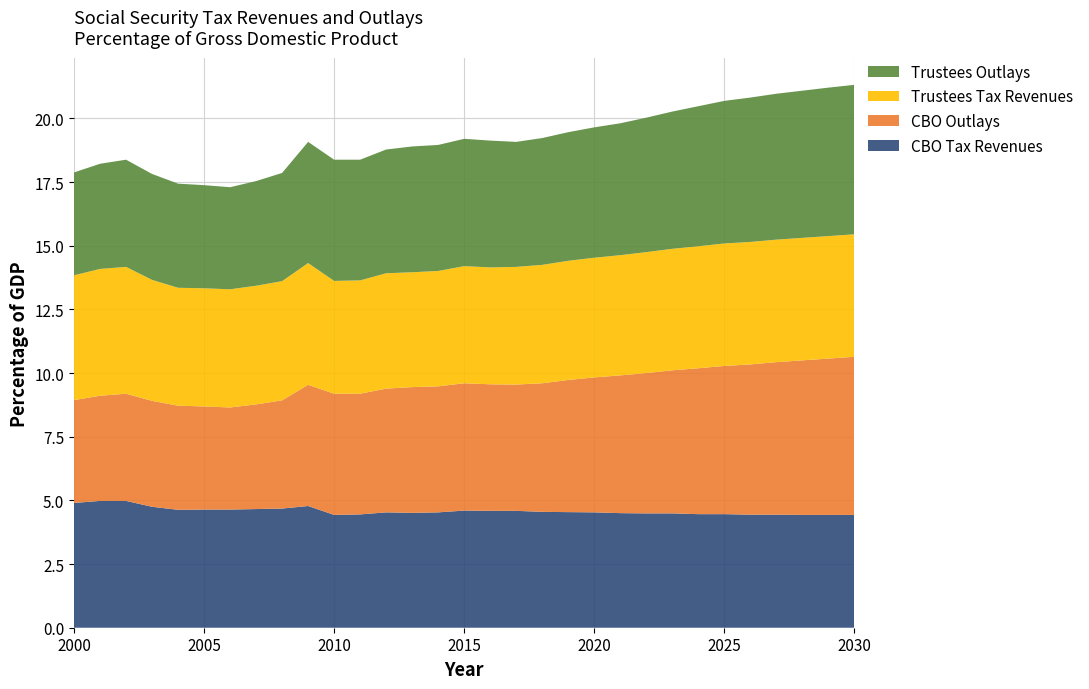

Reading right to left, extract all data points from this chart.

CBO Tax Revenues: 4.4	4.4	4.4	4.4	4.4	4.5	4.5	4.5	4.5	4.5	4.5	4.5	4.5	4.6	4.6	4.6	4.5	4.5	4.5	4.5	4.4	4.8	4.7	4.7	4.6	4.6	4.6	4.8	5.0	5.0	4.9
CBO Outlays: 6.2	6.1	6.1	6.0	5.9	5.8	5.7	5.6	5.5	5.4	5.3	5.2	5.0	5.0	5.0	5.0	5.0	4.9	4.9	4.7	4.8	4.8	4.2	4.1	4.0	4.0	4.1	4.2	4.2	4.1	4.0
Trustees Tax Revenues: 4.8	4.8	4.8	4.8	4.8	4.8	4.8	4.8	4.8	4.7	4.7	4.7	4.7	4.6	4.6	4.6	4.5	4.5	4.5	4.5	4.4	4.8	4.7	4.7	4.6	4.6	4.6	4.8	5.0	5.0	4.9
Trustees Outlays: 5.9	5.8	5.8	5.7	5.7	5.6	5.5	5.4	5.3	5.2	5.1	5.0	5.0	4.9	5.0	5.0	5.0	4.9	4.9	4.7	4.8	4.8	4.2	4.1	4.0	4.0	4.1	4.2	4.2	4.1	4.0